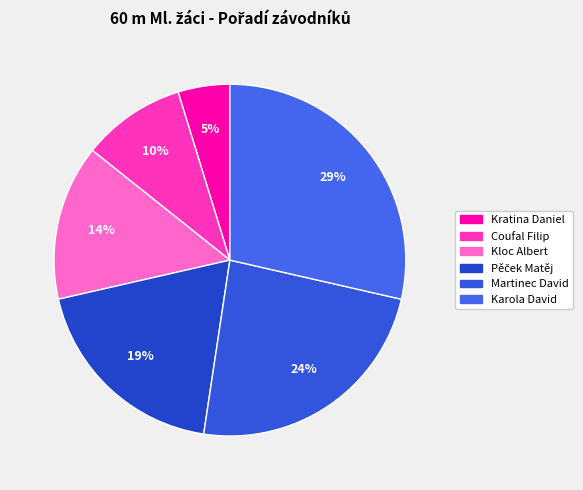

Is there any slice that represents more than half of the pie?

No